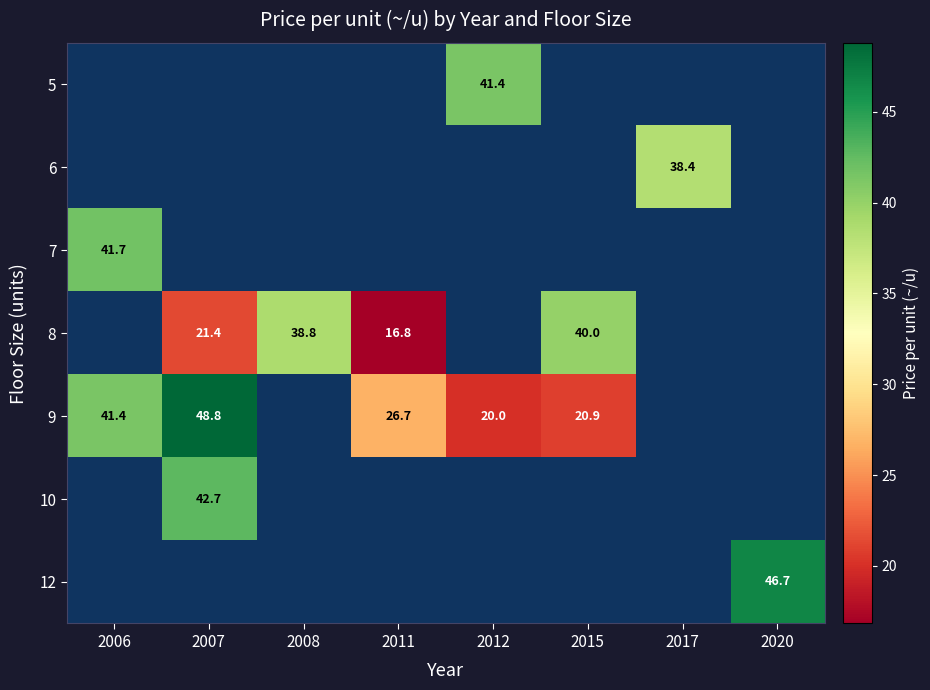

The 9 series shows 70.5 at 2007. True or false?

False